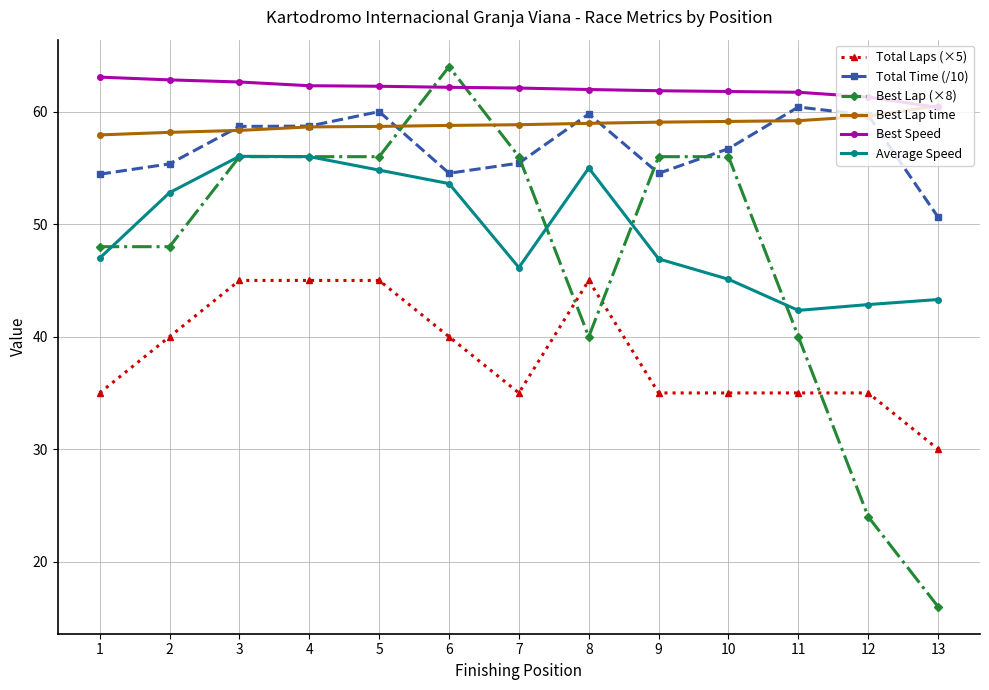

Is the value of Best Lap (×8) at 12 greater than the value of Average Speed at 8?

No